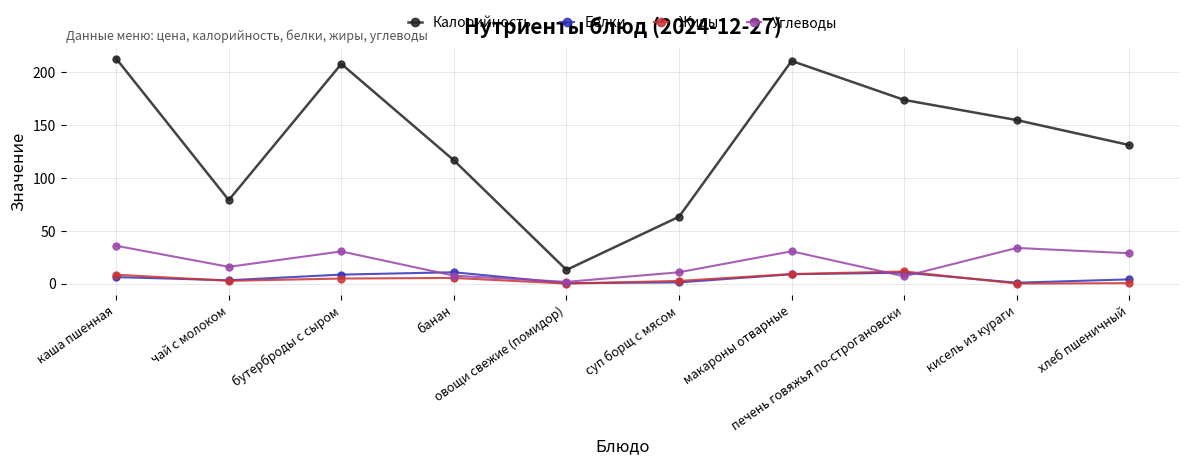

True or false: Калорийность has a value of 246.6 at печень говяжья по-строгановски.

False